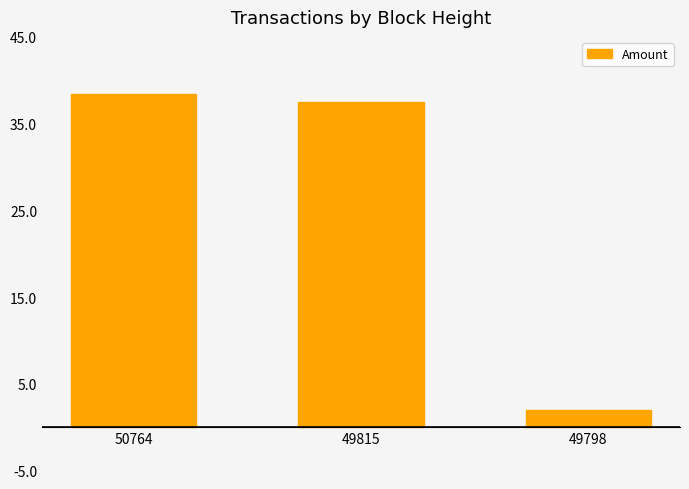

Is it true that the value at 50764 is 38.4?

True